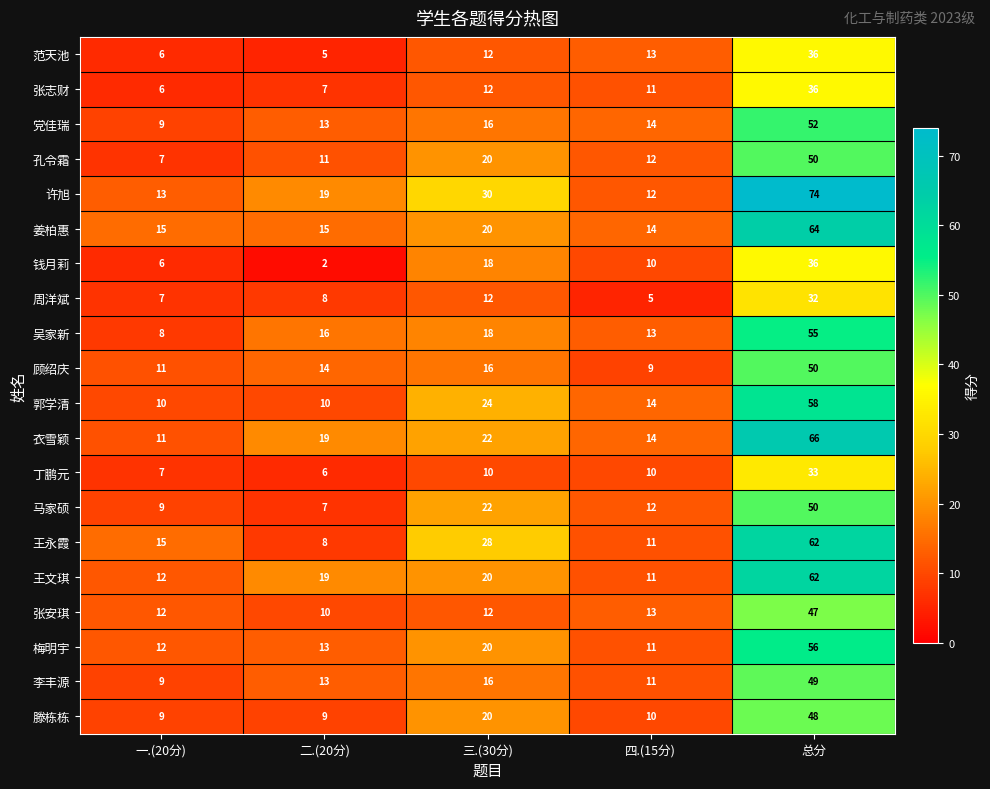

Count the number of data series in this chart.

20